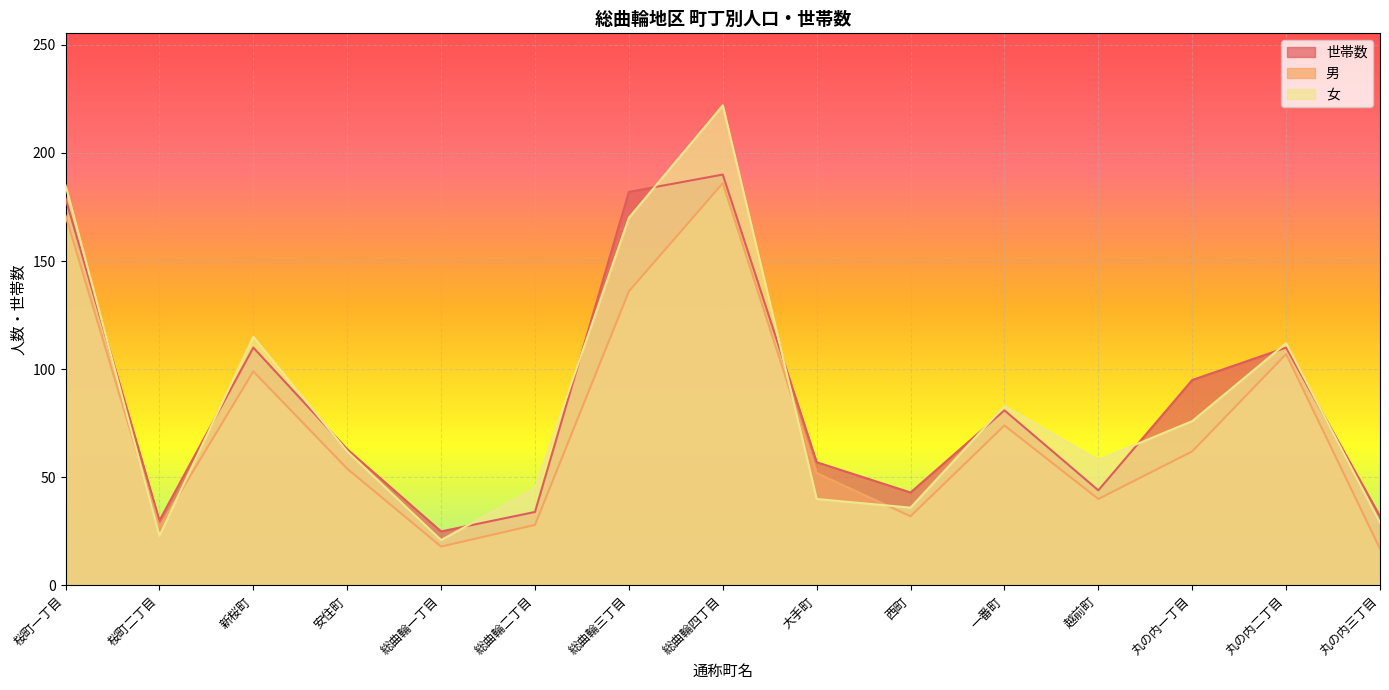

Where is the first local maximum for 世帯数?

新桜町